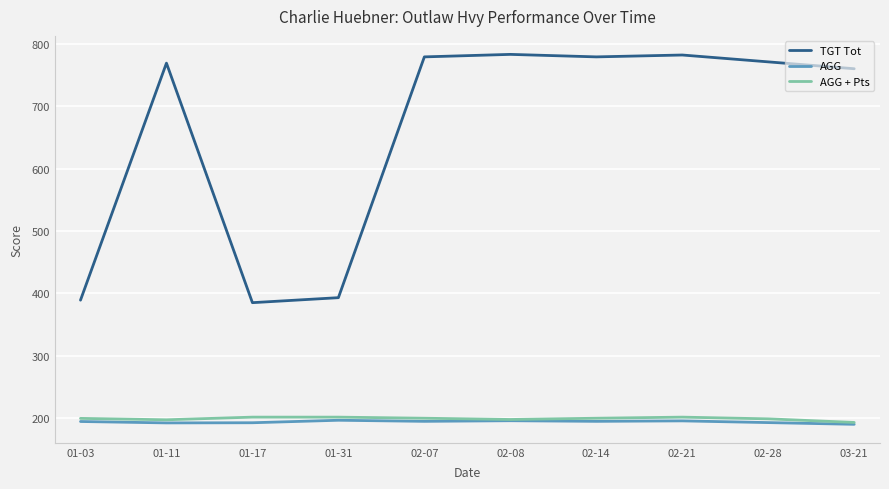

Which series has the largest total across all categories?

TGT Tot